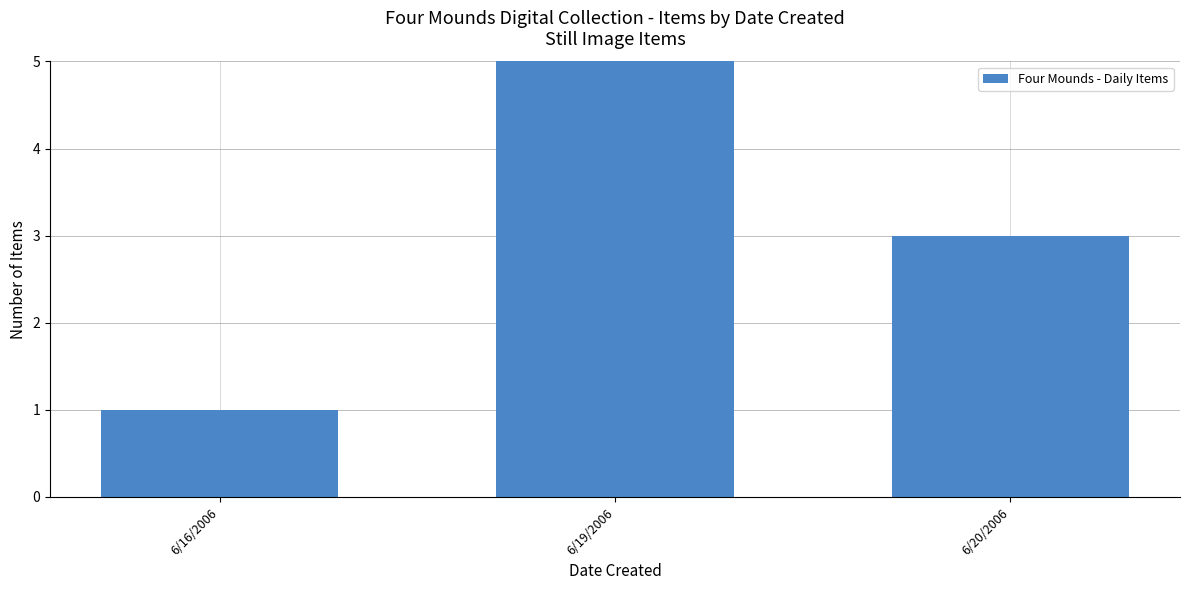

List the labels in order of value, largest first.

6/19/2006, 6/20/2006, 6/16/2006